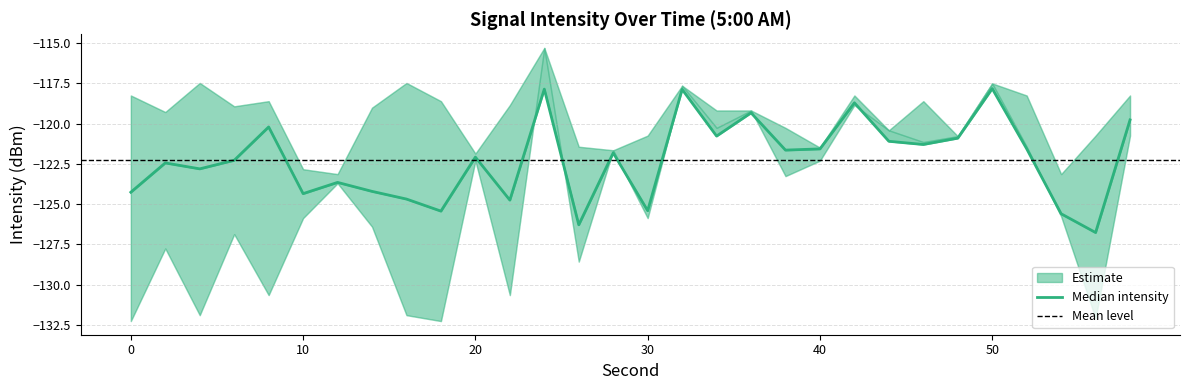

What is the smallest value displayed?

-132.3